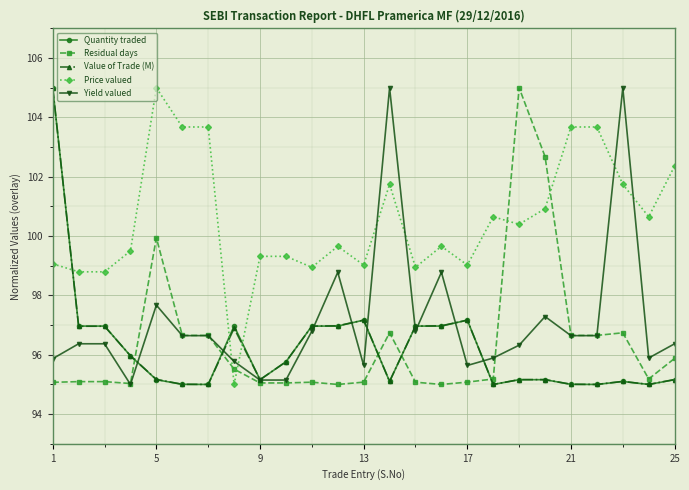

What is the difference between the maximum and minimum values in the Price valued series?

10.0